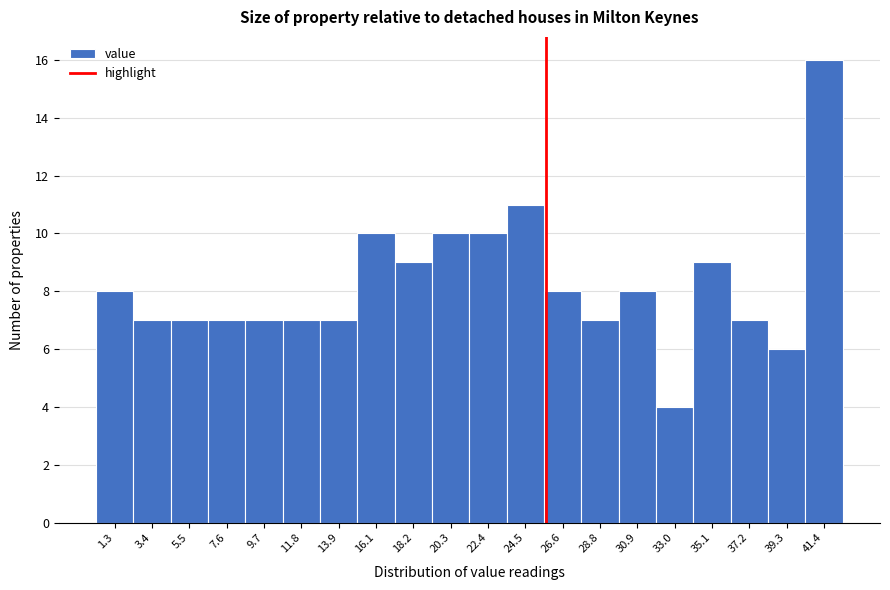

Reading left to right, transcribe this chart: for each bar, give the range it covers on the x-axis and its height. Neither the bar edges nor the heights are printed on the chart, so give them approximately, as read against the axes.

0.0 to 2.5: 8
2.5 to 4.5: 7
4.5 to 6.5: 7
6.5 to 8.5: 7
8.5 to 11.0: 7
11.0 to 13.0: 7
13.0 to 15.0: 7
15.0 to 17.0: 10
17.0 to 19.0: 9
19.0 to 21.5: 10
21.5 to 23.5: 10
23.5 to 25.5: 11
25.5 to 27.5: 8
27.5 to 30.0: 7
30.0 to 32.0: 8
32.0 to 34.0: 4
34.0 to 36.0: 9
36.0 to 38.5: 7
38.5 to 40.5: 6
40.5 to 42.5: 16